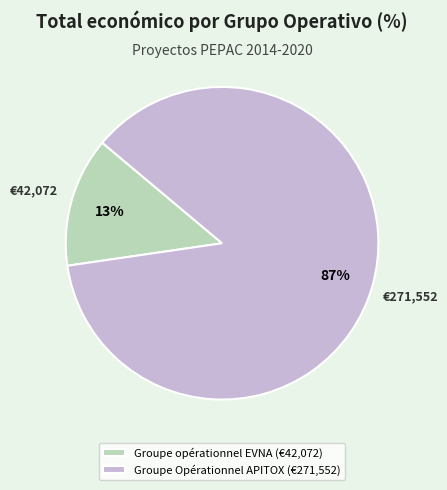

Which has a higher value, Groupe opérationnel EVNA or Groupe Opérationnel APITOX?

Groupe Opérationnel APITOX